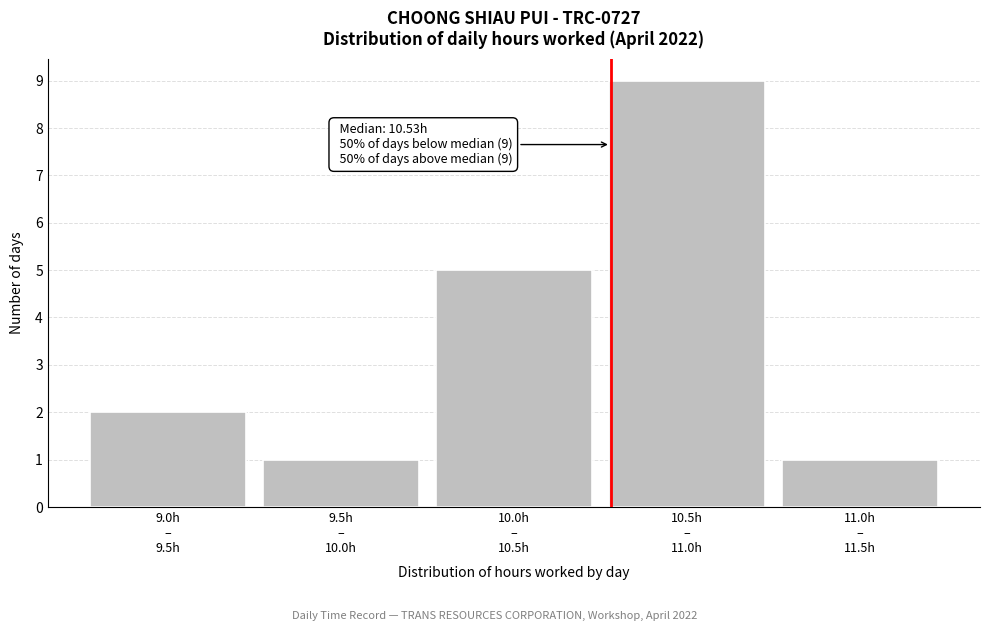

Reading left to right, what are all the values shown in this chart?

2	1	5	9	1